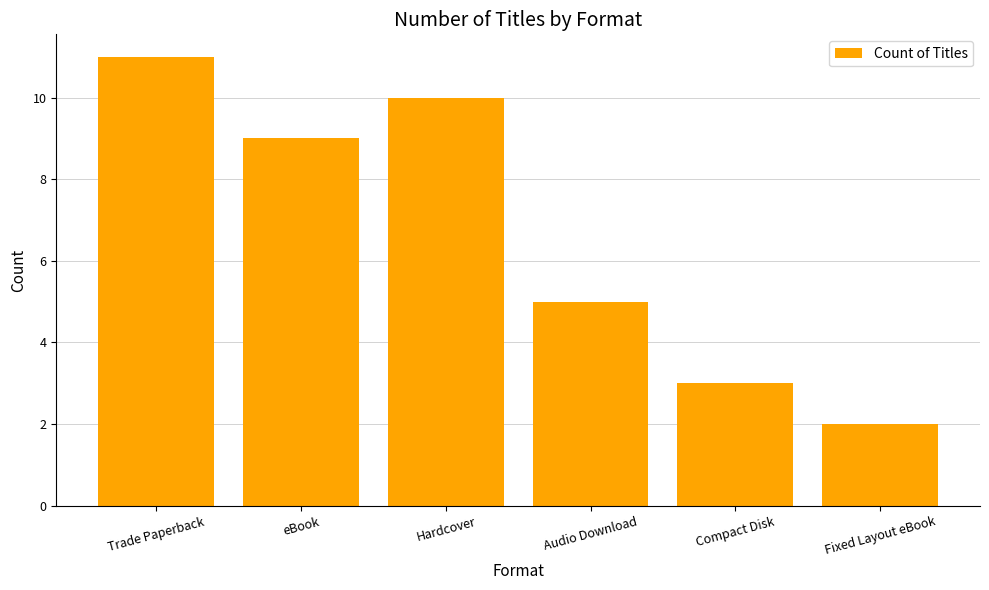

List the labels in order of value, largest first.

Trade Paperback, Hardcover, eBook, Audio Download, Compact Disk, Fixed Layout eBook